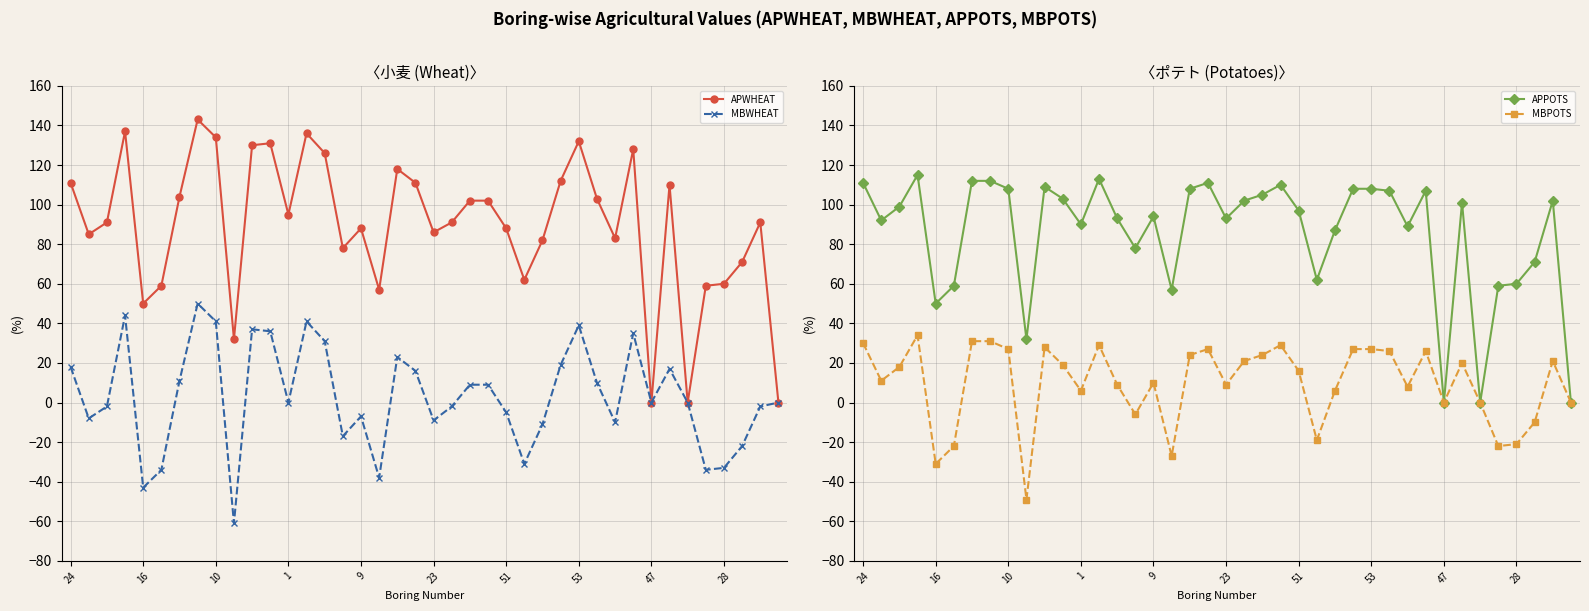

True or false: APPOTS and MBPOTS cross at least once.

False